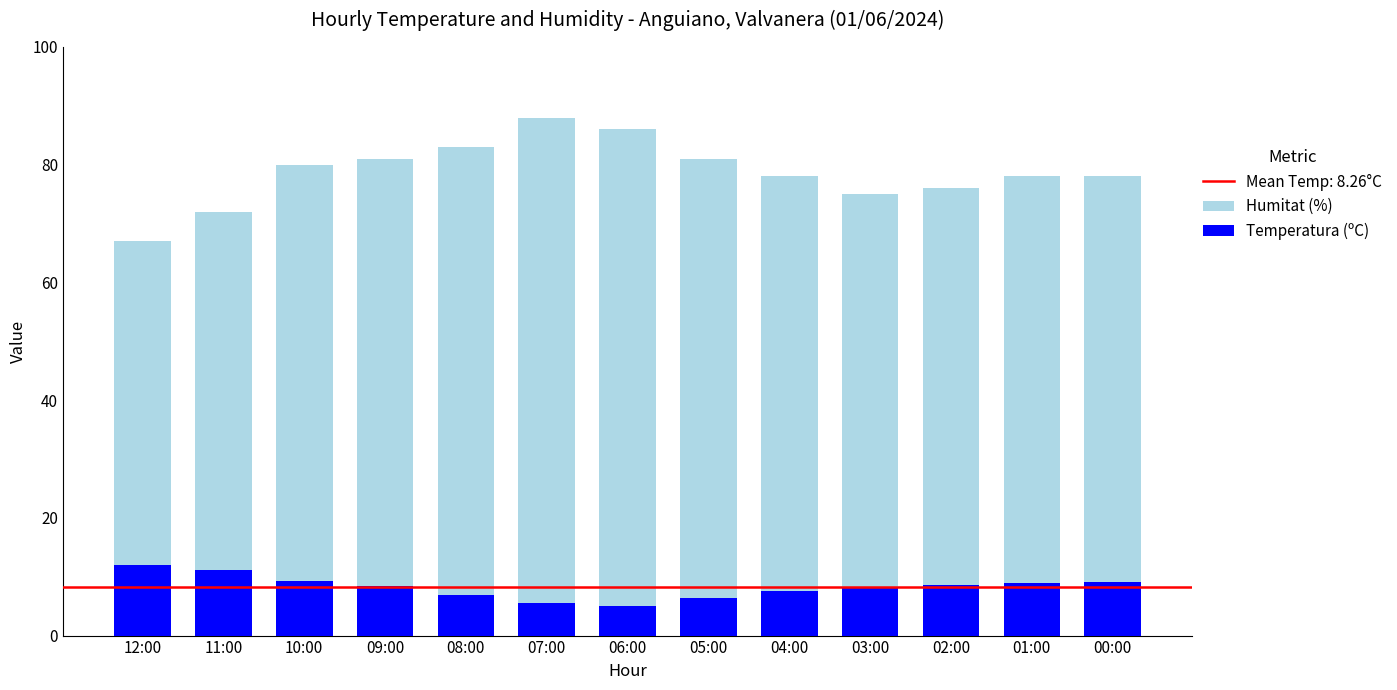

What is the difference between the second highest and second lowest values in the Humitat (%) series?

14.0